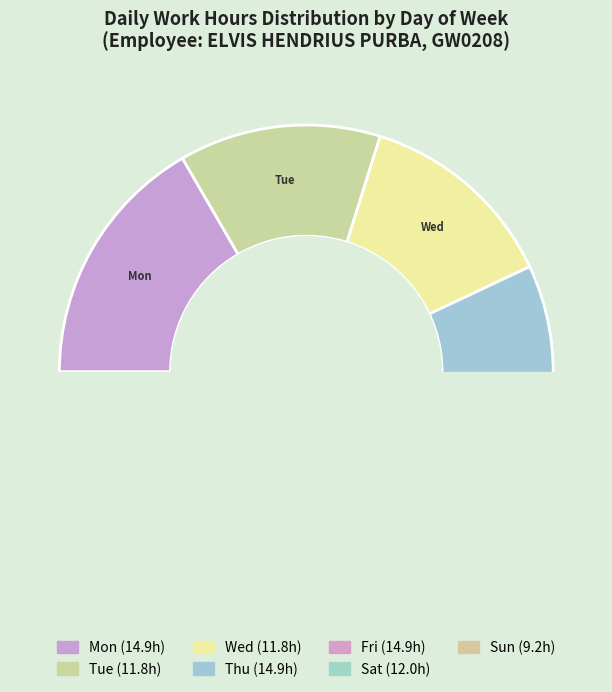

Is it true that Wed is 13% of the pie?

True